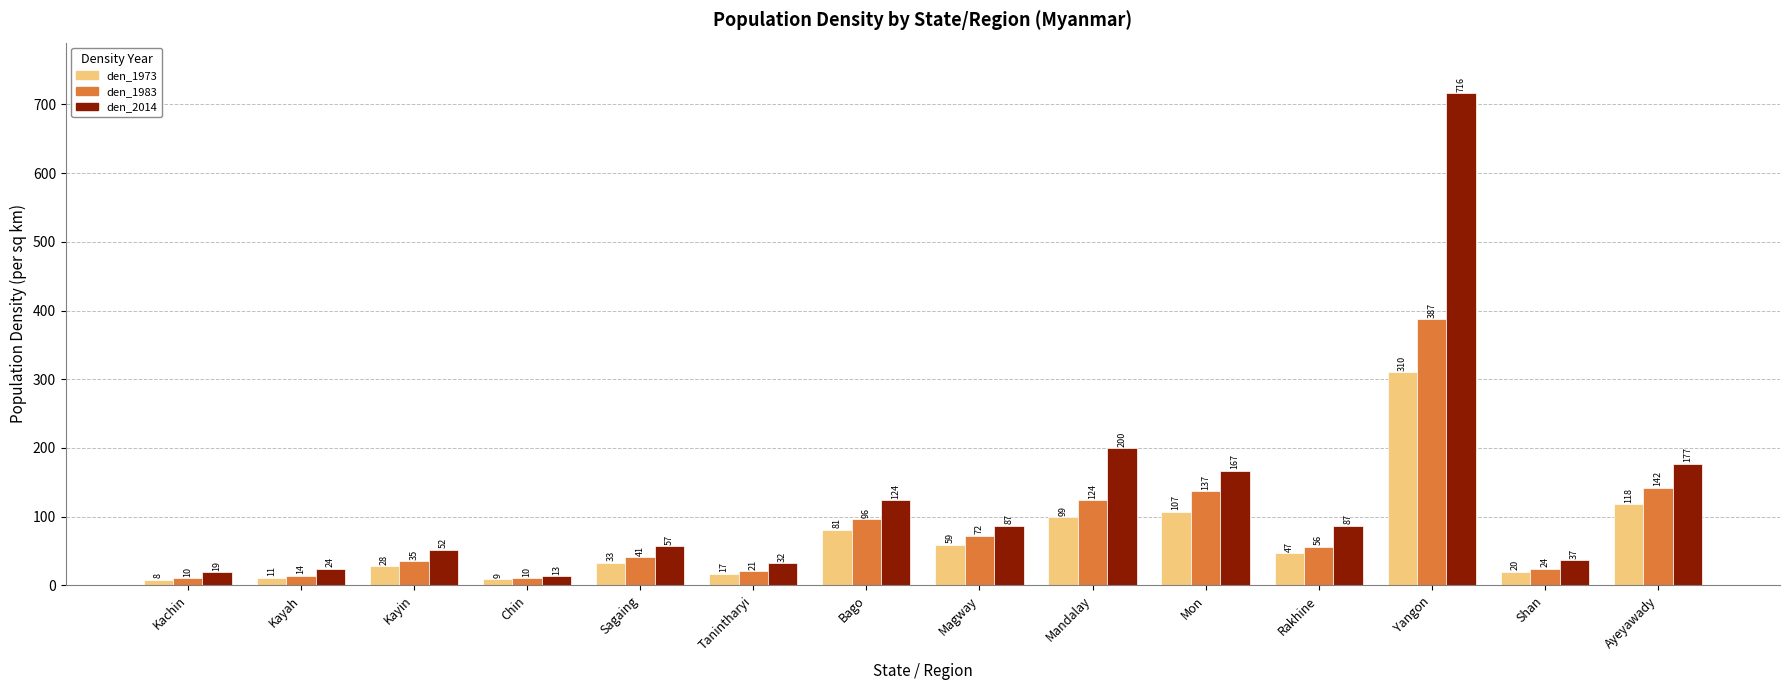

Between Bago and Rakhine, which series saw the biggest shift?

den_1983